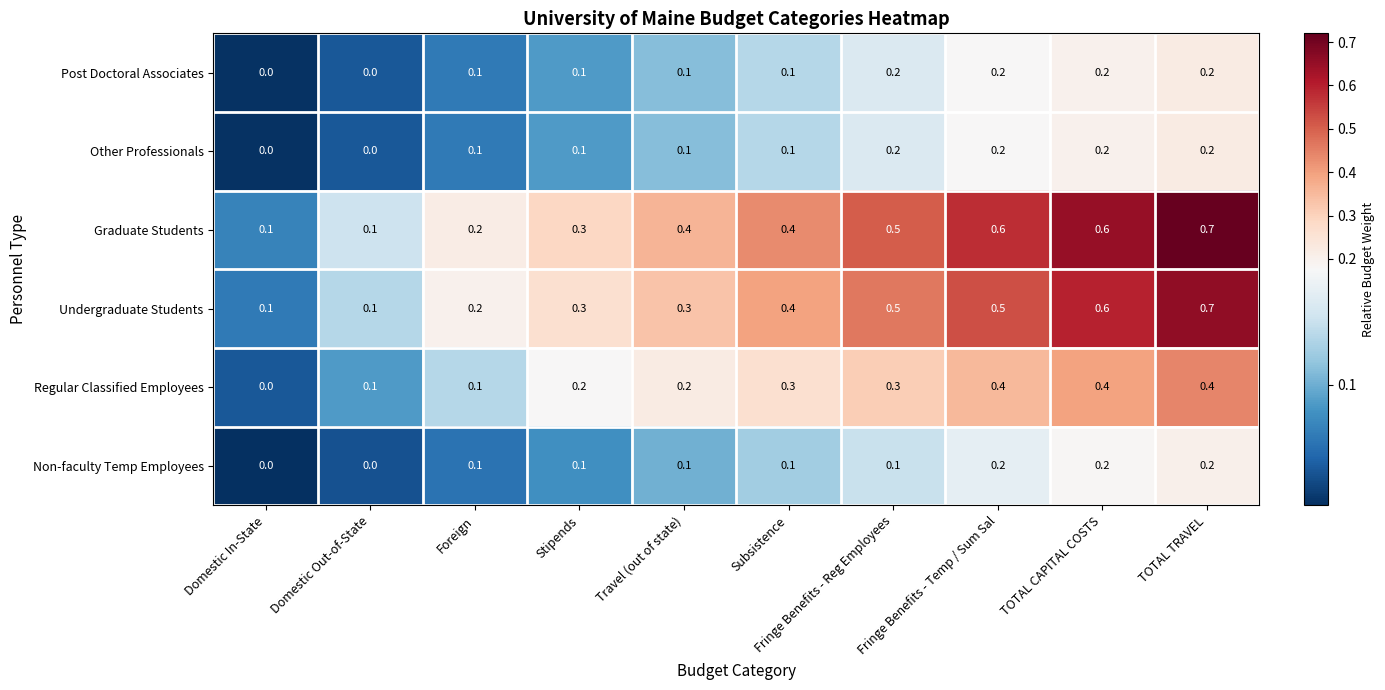

At which category is the sum across all series the highest?

TOTAL TRAVEL